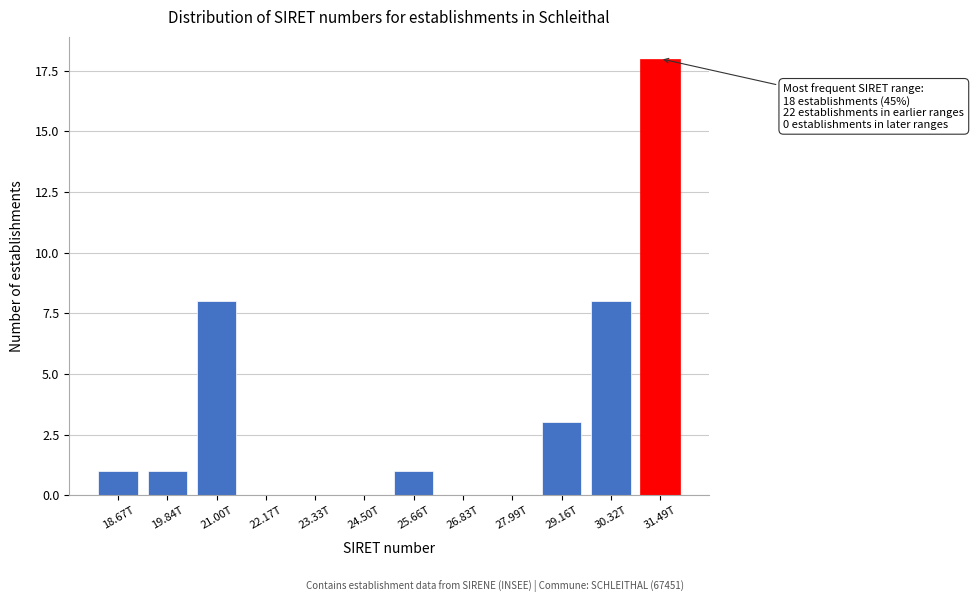

Reading left to right, list all the values displayed in this chart.

18.67T=1	19.84T=1	21.00T=8	22.17T=0	23.33T=0	24.50T=0	25.66T=1	26.83T=0	27.99T=0	29.16T=3	30.32T=8	31.49T=18